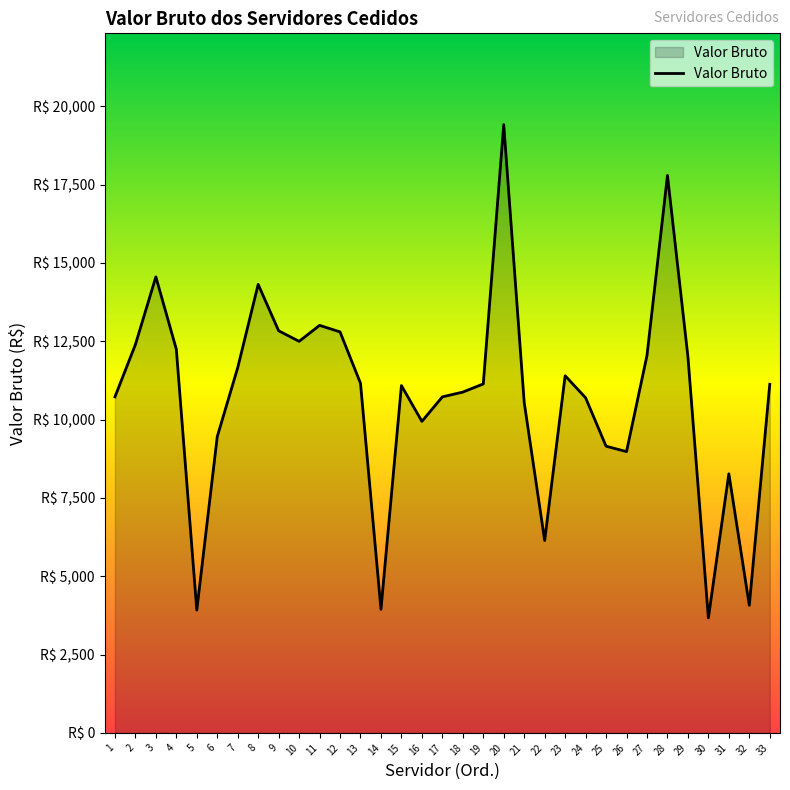

Does the chart display data point markers on the line(s)?

No